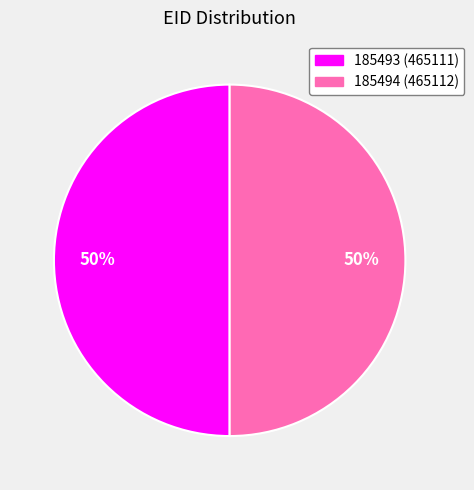

To the nearest percent, what portion does 185493 represent?

50%